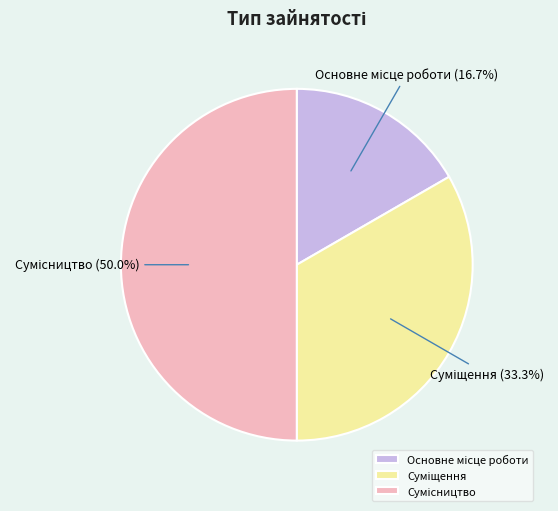

How many segments does this pie chart have?

3